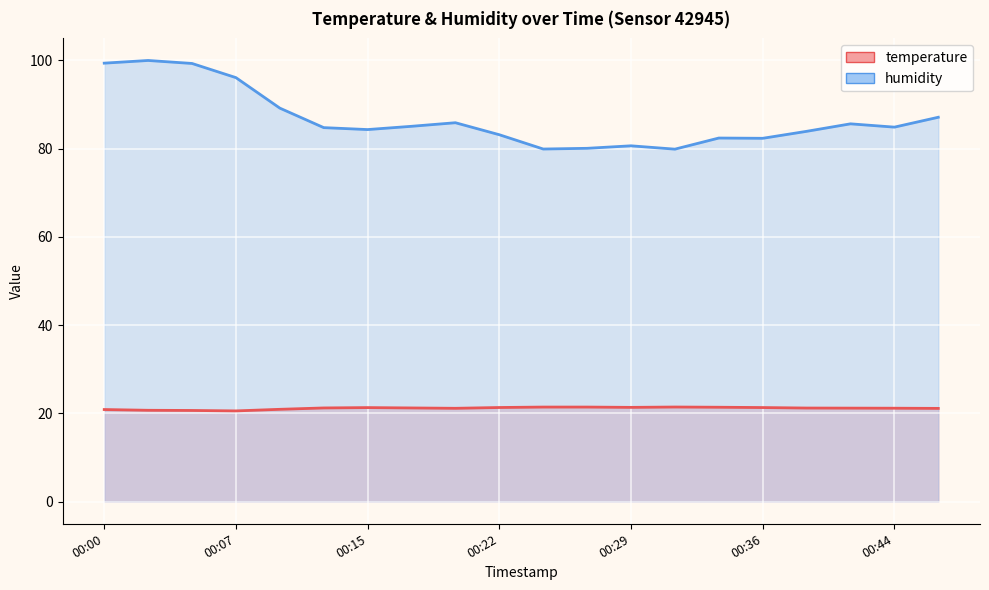

What are all the series names shown in the legend?

temperature, humidity